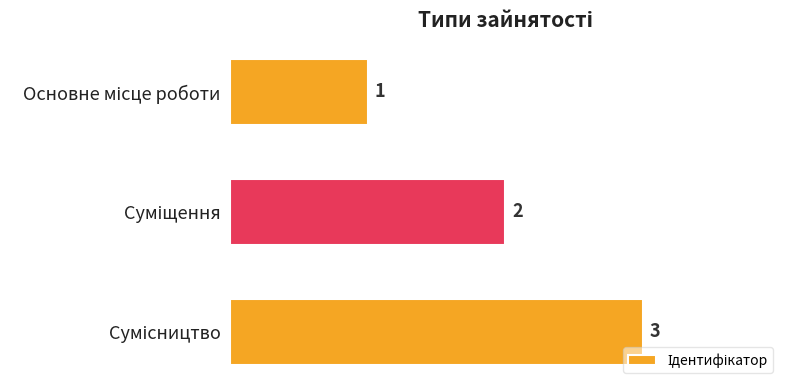

What is the maximum value shown in the chart?

3